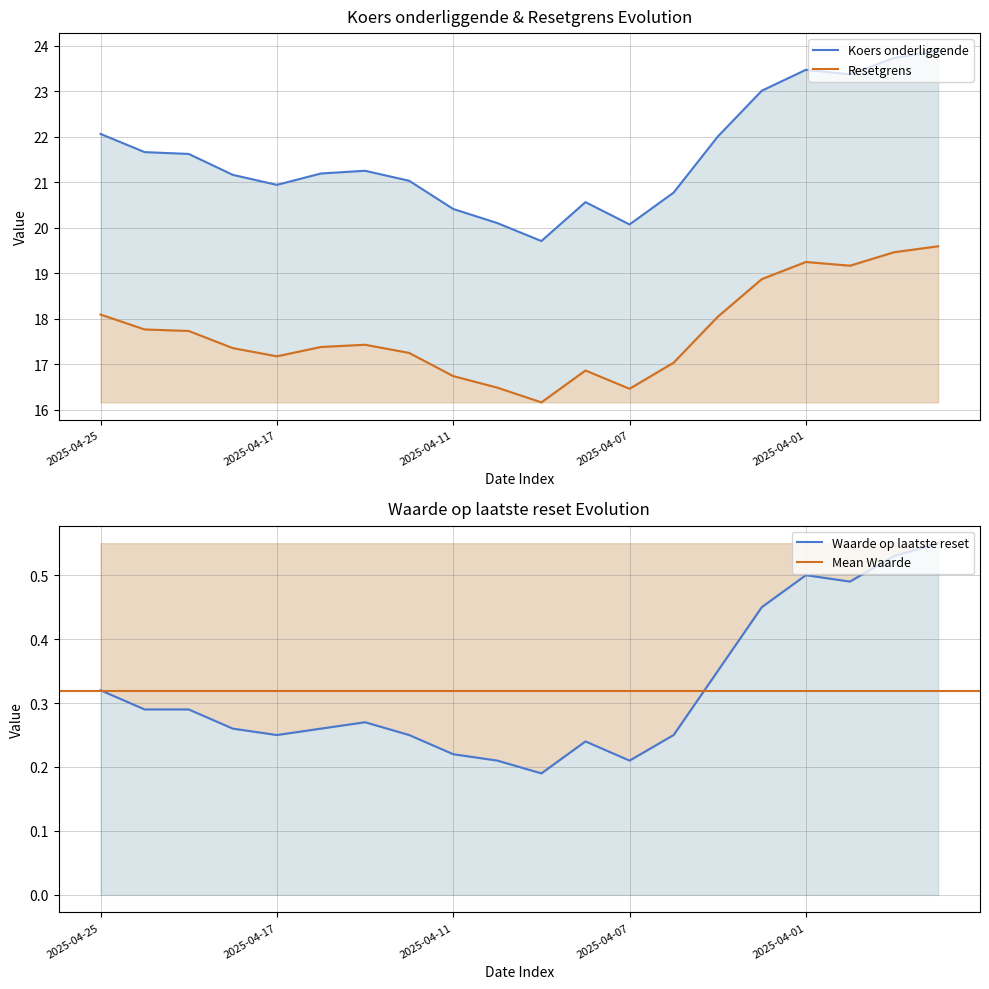

What is the greatest value displayed?

23.9